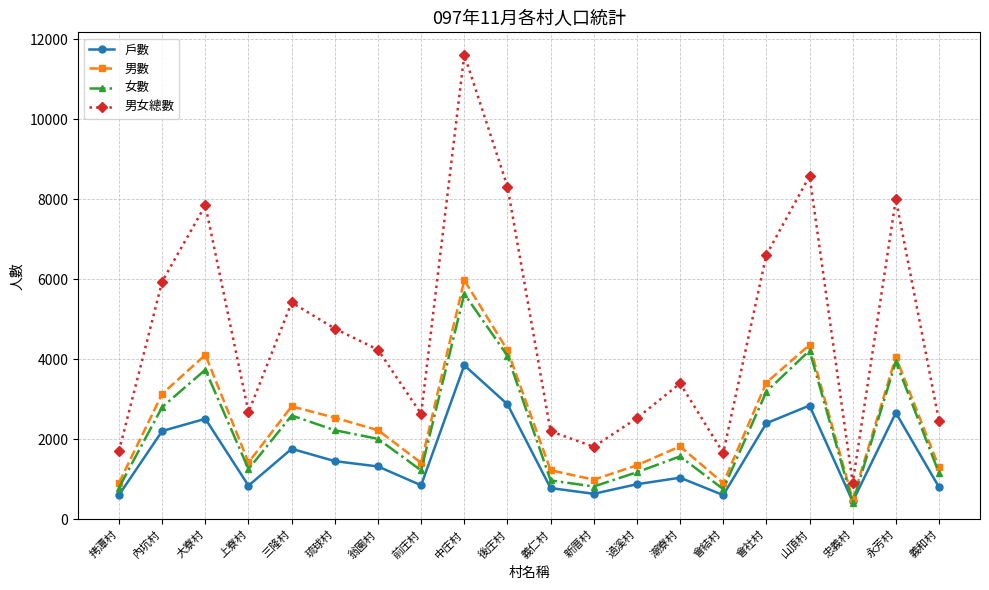

The 男數 series shows 2228 at 翁園村. True or false?

True